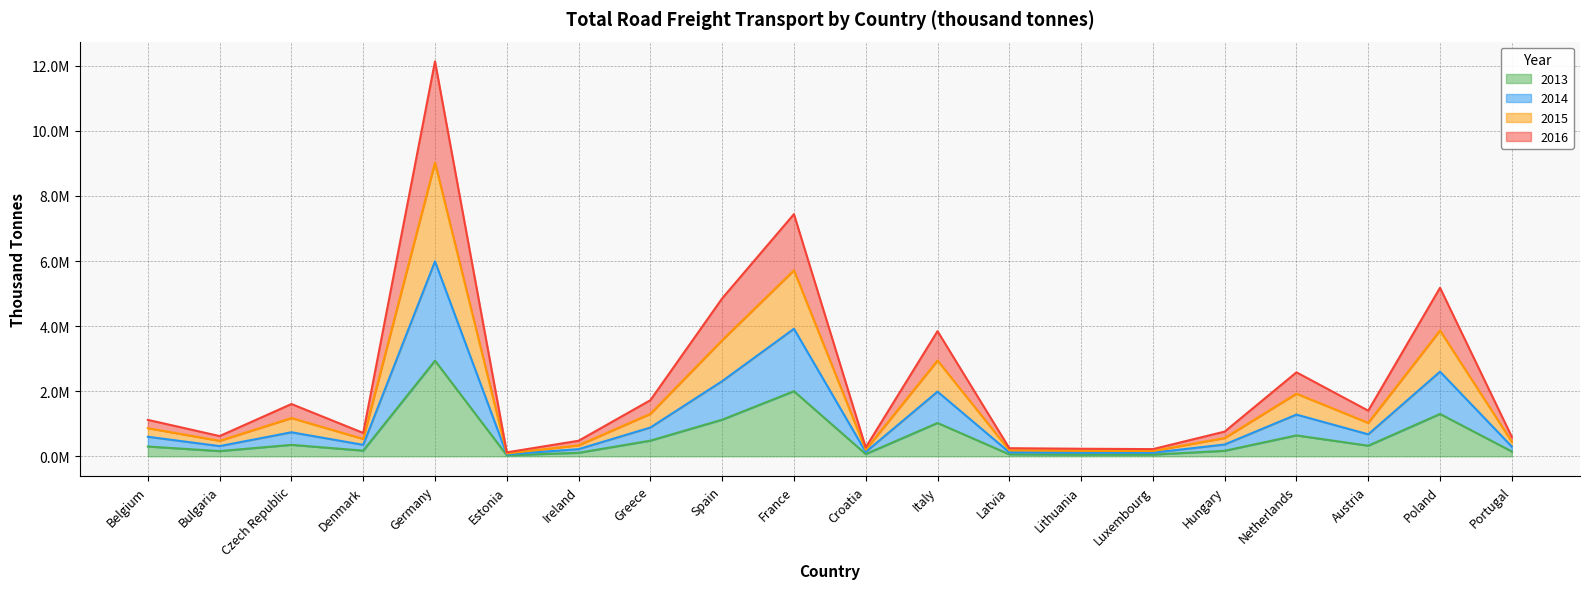

What is the smallest value displayed?

31080